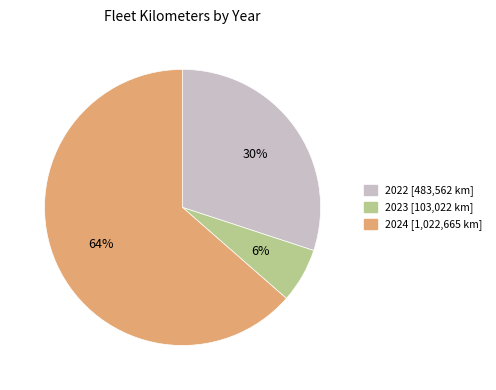

What is the smallest slice in the pie chart?

2023